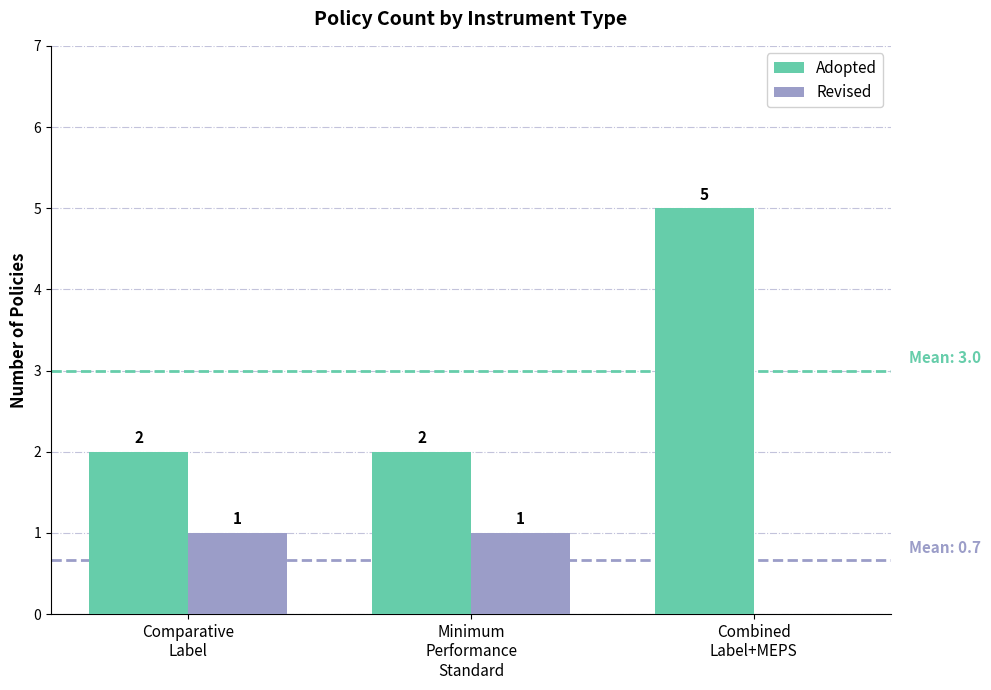

Which series has the largest total across all categories?

Adopted